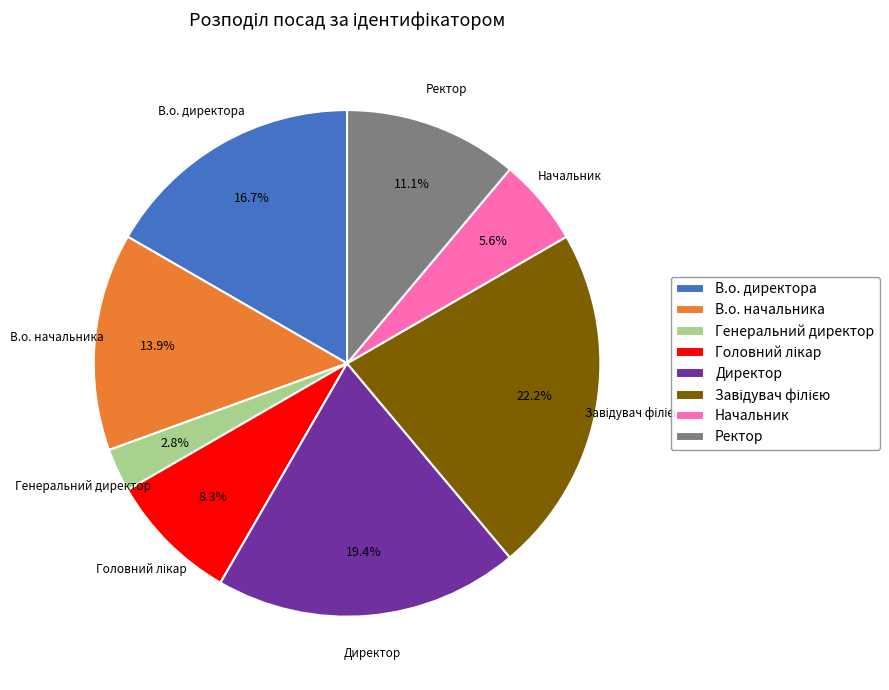

What percentage is the Ректор slice, to the nearest percent?

11%